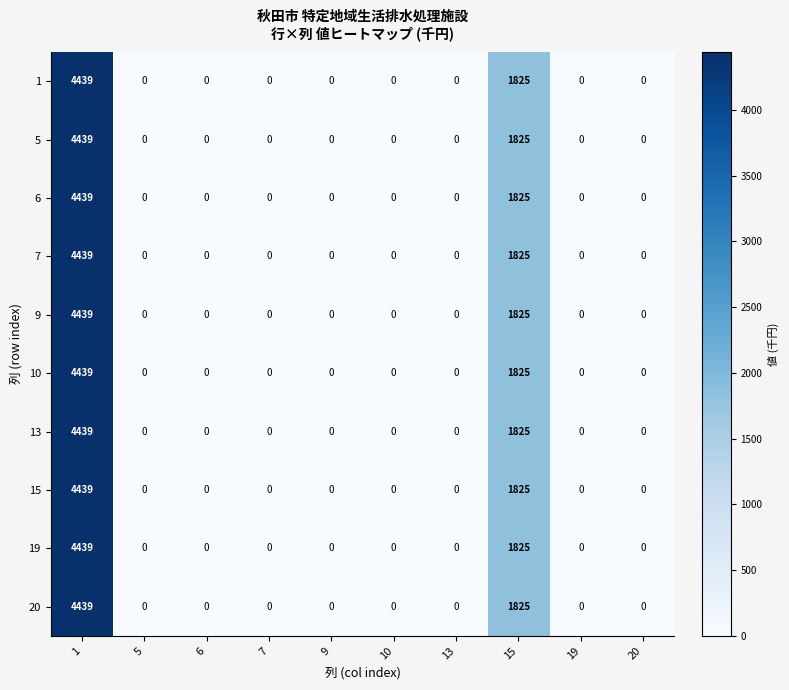

At which label is 1 closest to 2219?

15